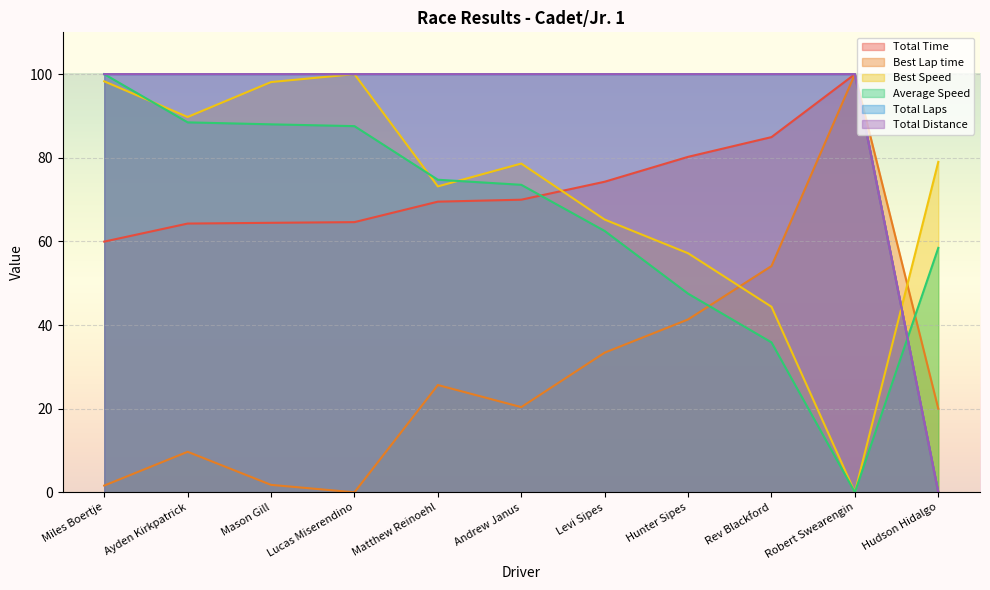

Between Hunter Sipes and Hudson Hidalgo, which series saw the biggest shift?

Total Laps